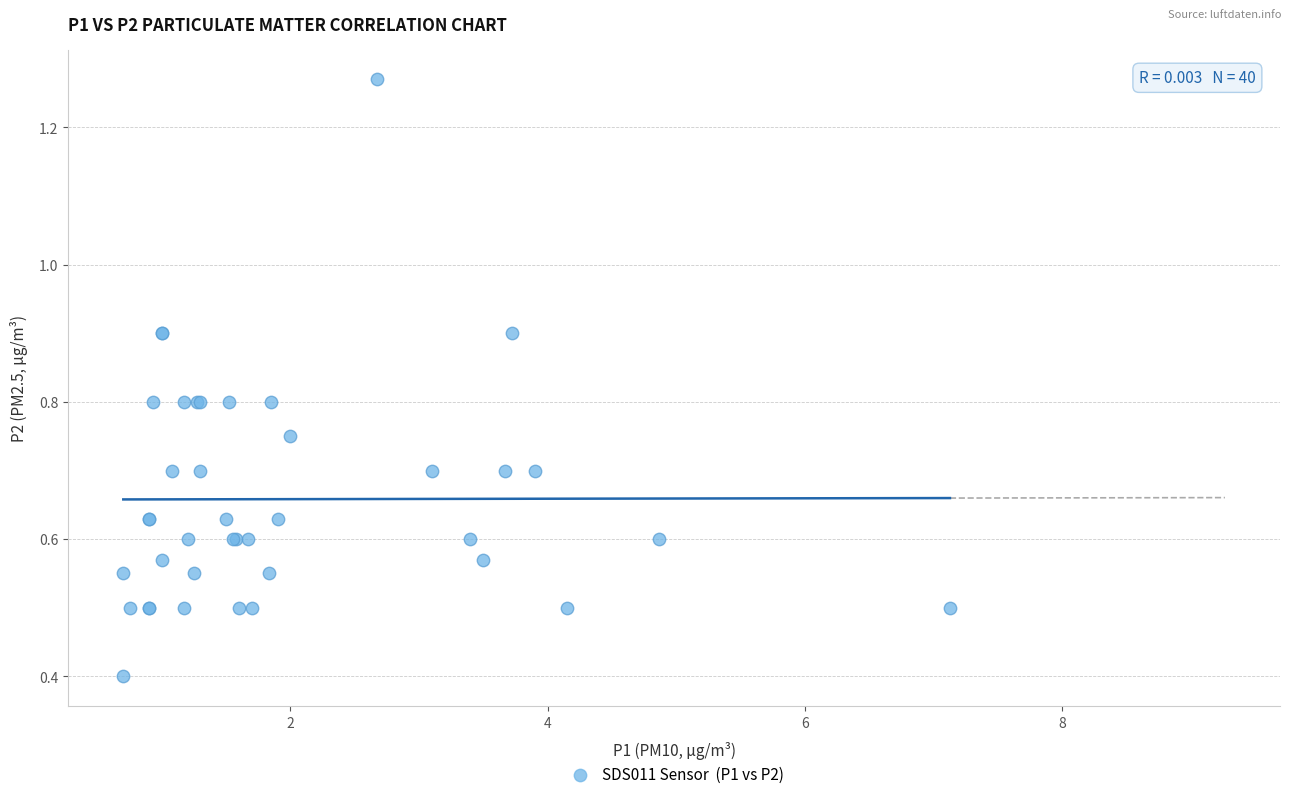

What Y value in the scatter plot is closest to 0?

0.4